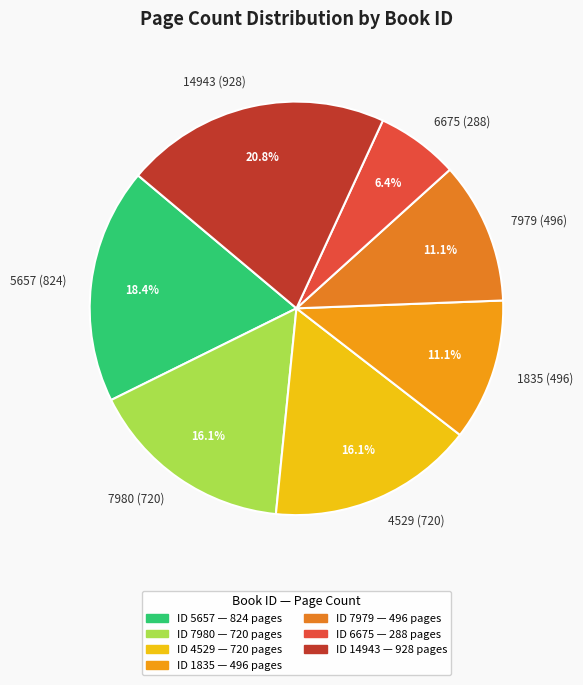

What is the largest slice in the pie chart?

14943 (928)